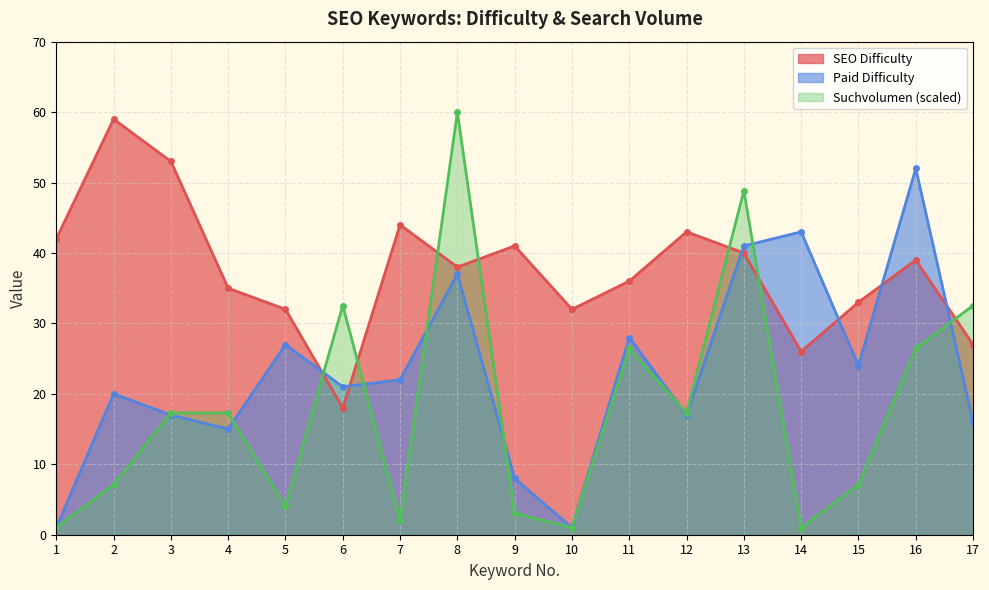

Reading left to right, transcribe all the data shown in this chart.

SEO Difficulty: 42.0	59.0	53.0	35.0	32.0	18.0	44.0	38.0	41.0	32.0	36.0	43.0	40.0	26.0	33.0	39.0	27.0
Paid Difficulty: 1.0	20.0	17.0	15.0	27.0	21.0	22.0	37.0	8.0	1.0	28.0	17.0	41.0	43.0	24.0	52.0	16.0
Suchvolumen: 1.0	7.1	17.3	17.3	4.1	32.5	2.0	60.0	3.1	1.0	26.4	17.3	48.8	1.0	7.1	26.4	32.5